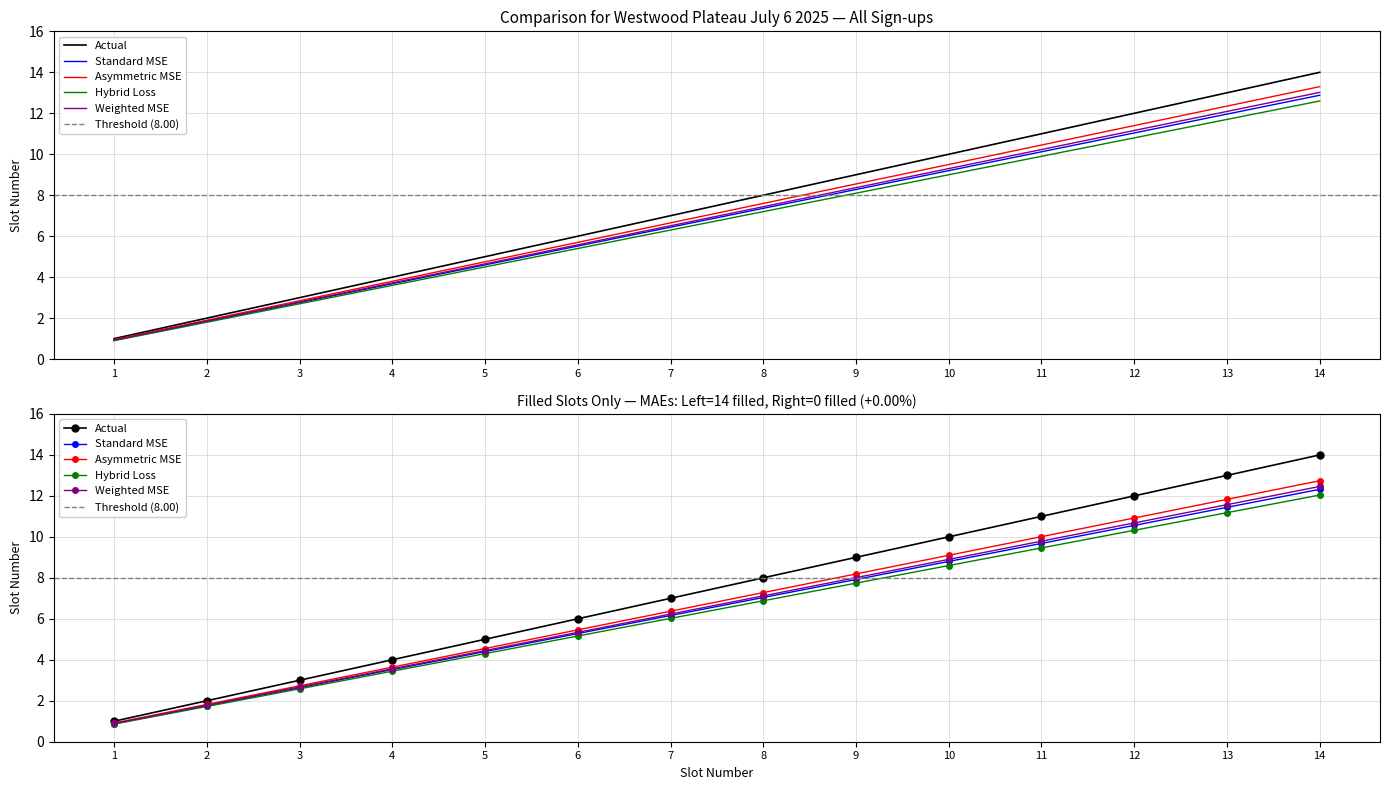

What is the total value across all series at 1?

4.6